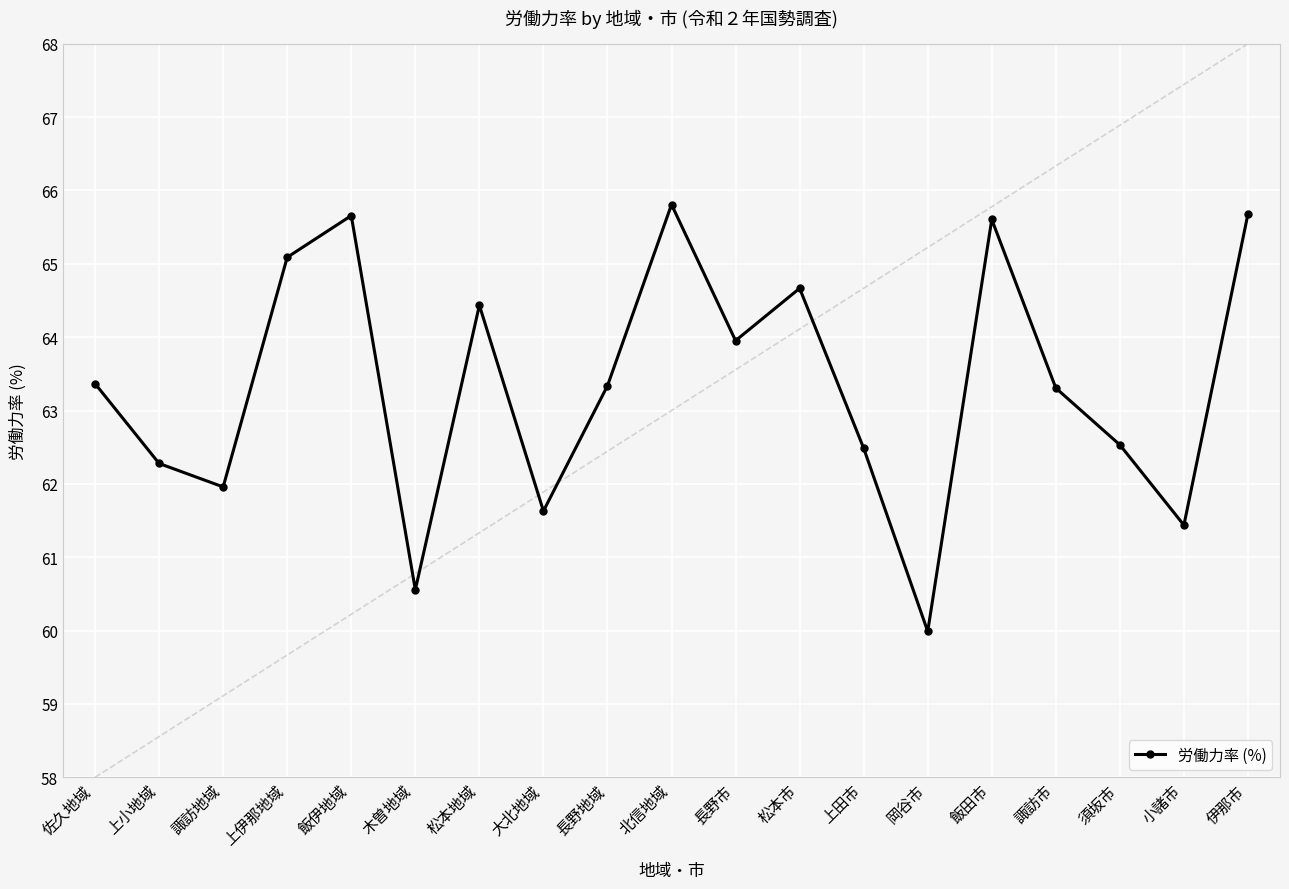

True or false: there are more than 0 points higher than both neighbors.

True